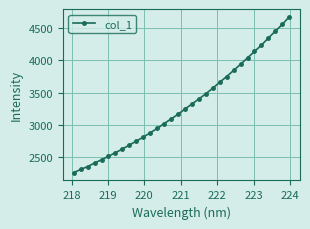

What is the smallest value displayed?

2260.5